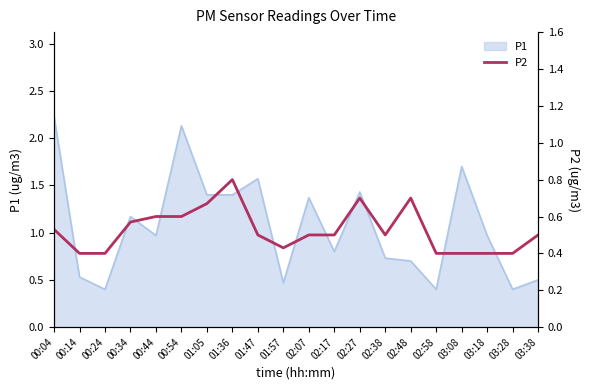

Which category has the lowest value across all series?

00:14